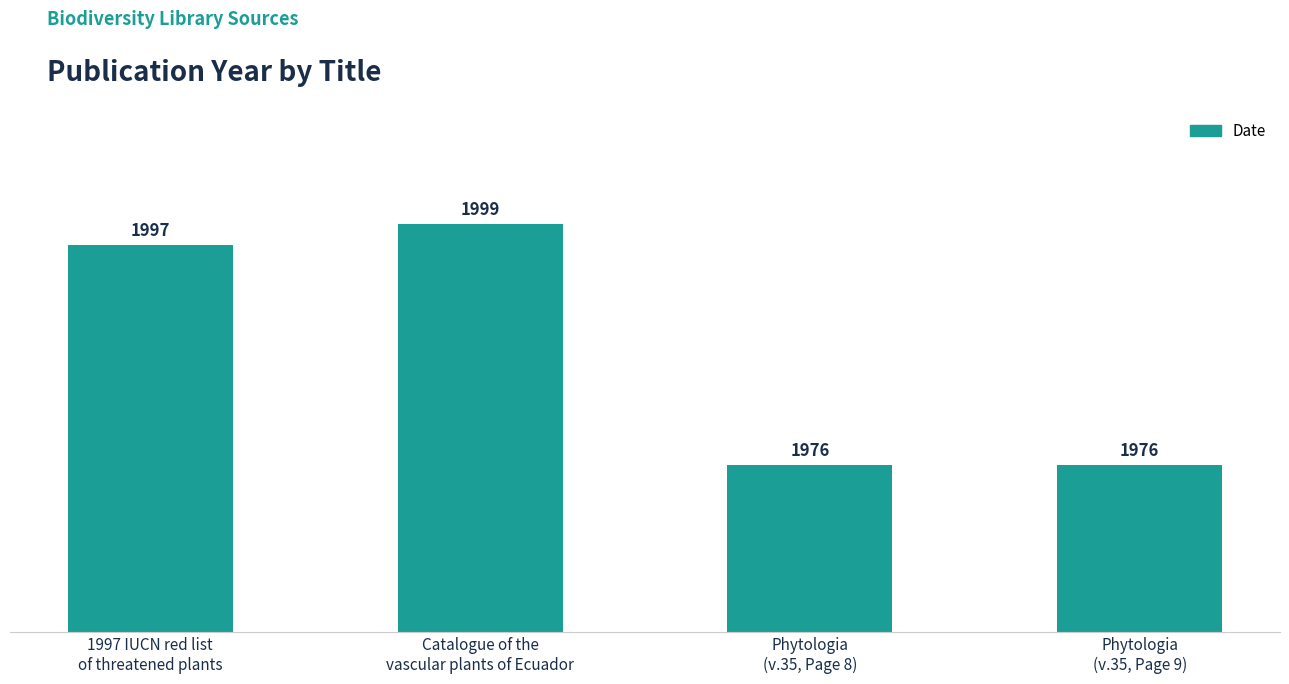

What is the ratio of the value at Catalogue of the
vascular plants of Ecuador to the value at Phytologia
(v.35, Page 9)?

1.0